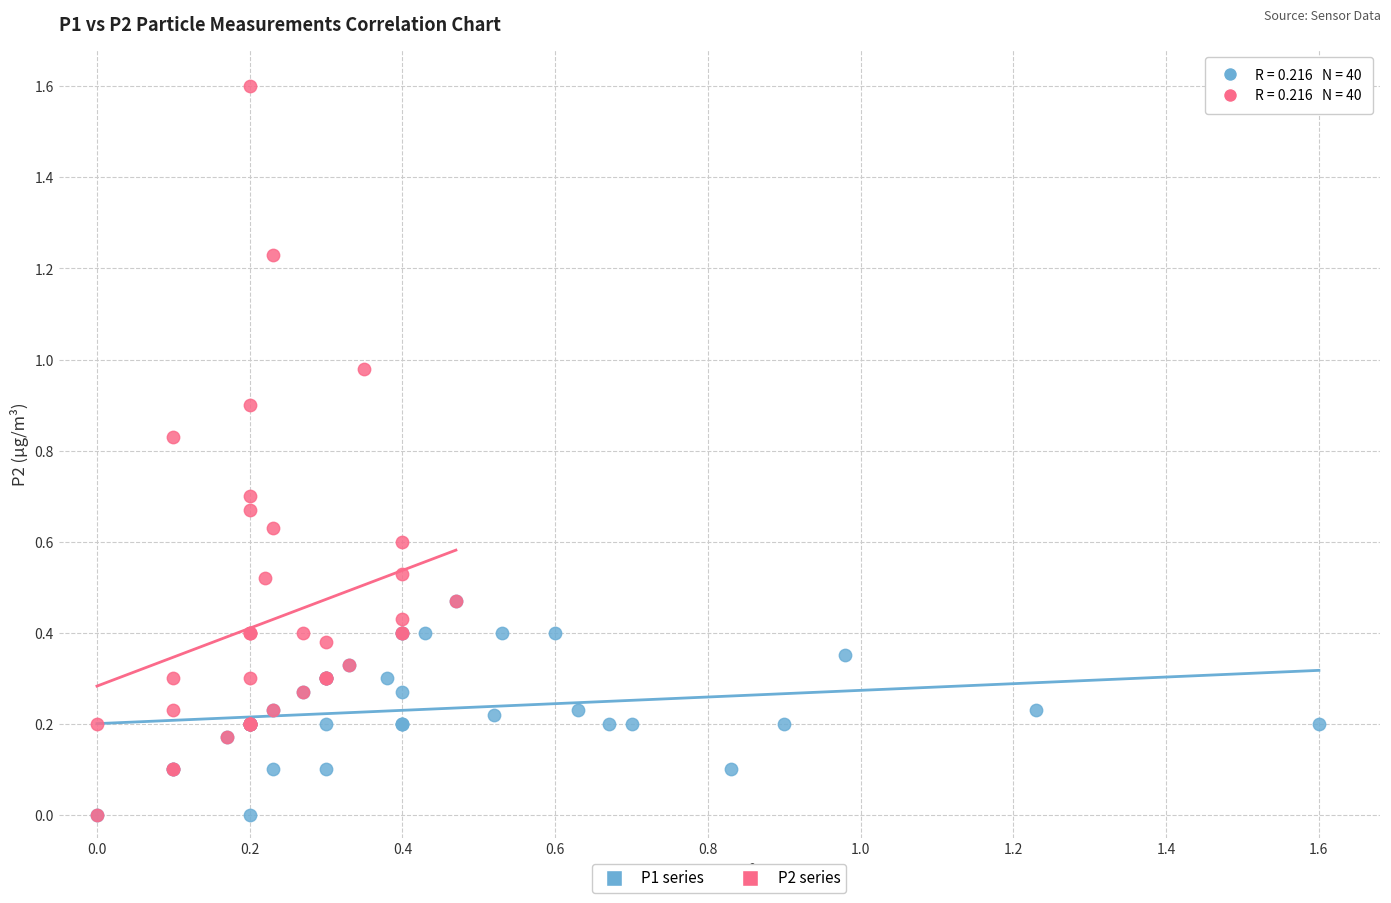

Which series has the largest Y range (max minus min)?

P2 series